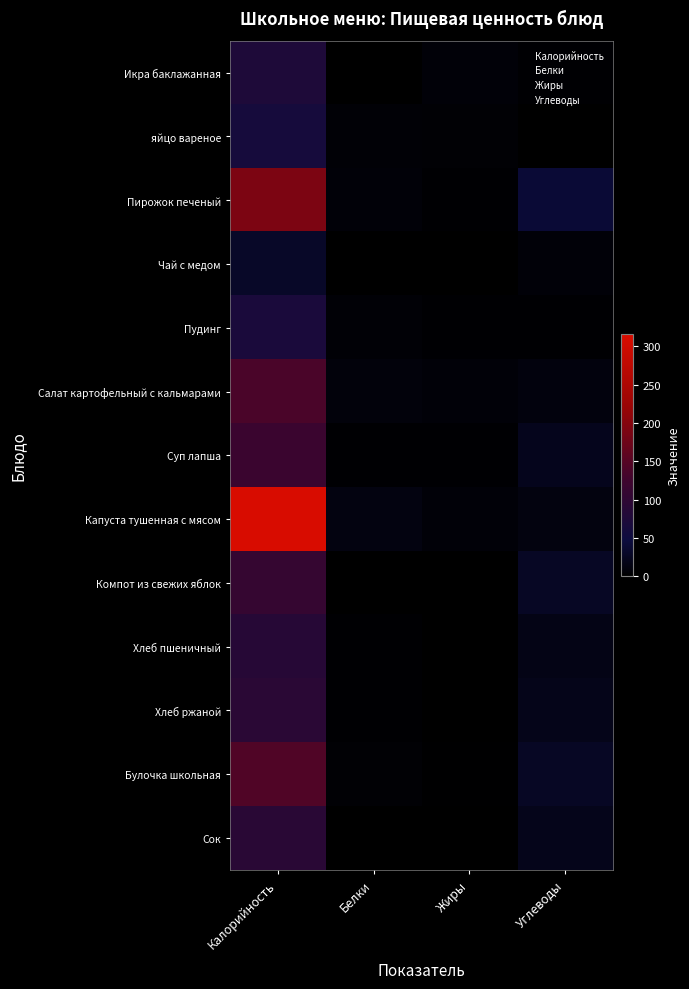

Which series has the largest total across all categories?

Капуста тушенная с мясом